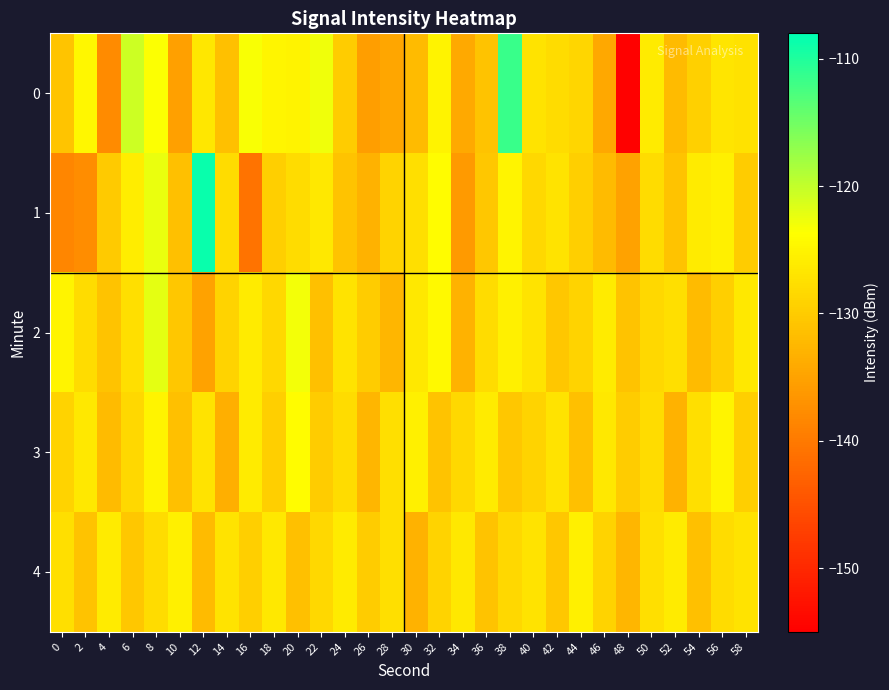

Rank the series at 36 from lowest to highest value.

0, 4, 1, 2, 3